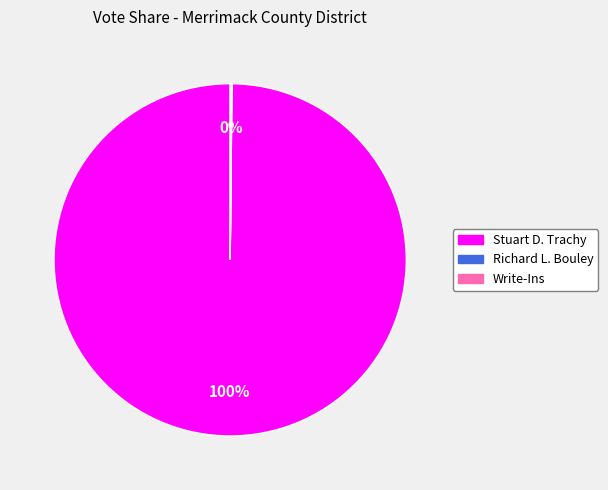

To the nearest percent, what portion does Stuart D. Trachy represent?

100%